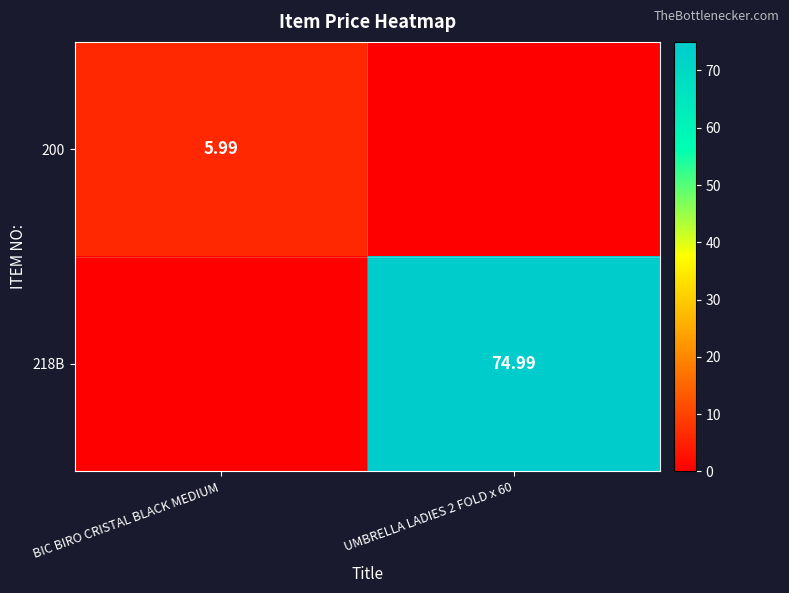

What is the average value of the 218B series?

37.5